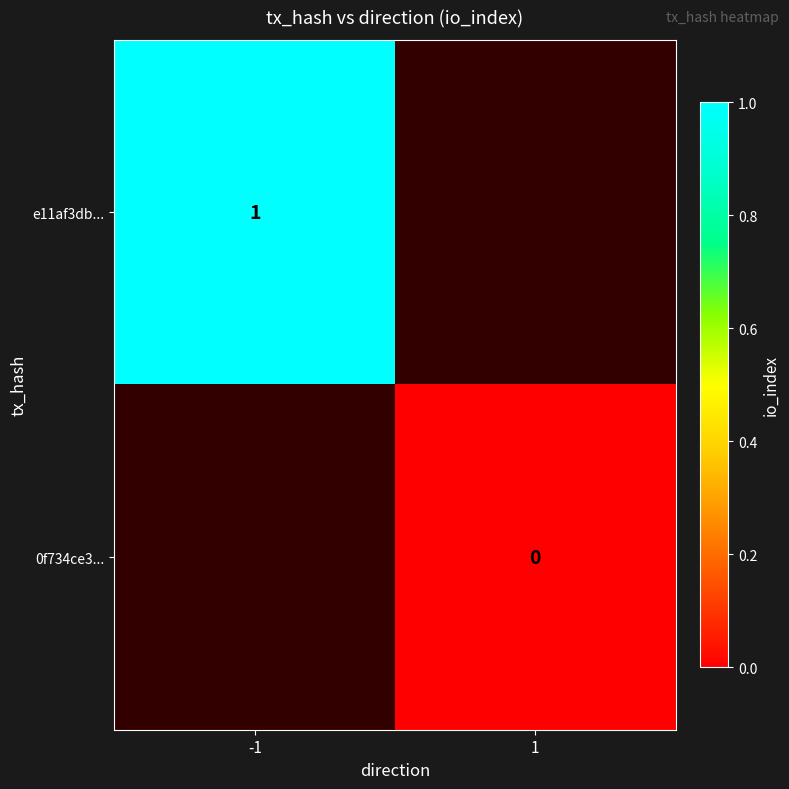

The value of e11af3db... at -1 is 0.5. True or false?

False